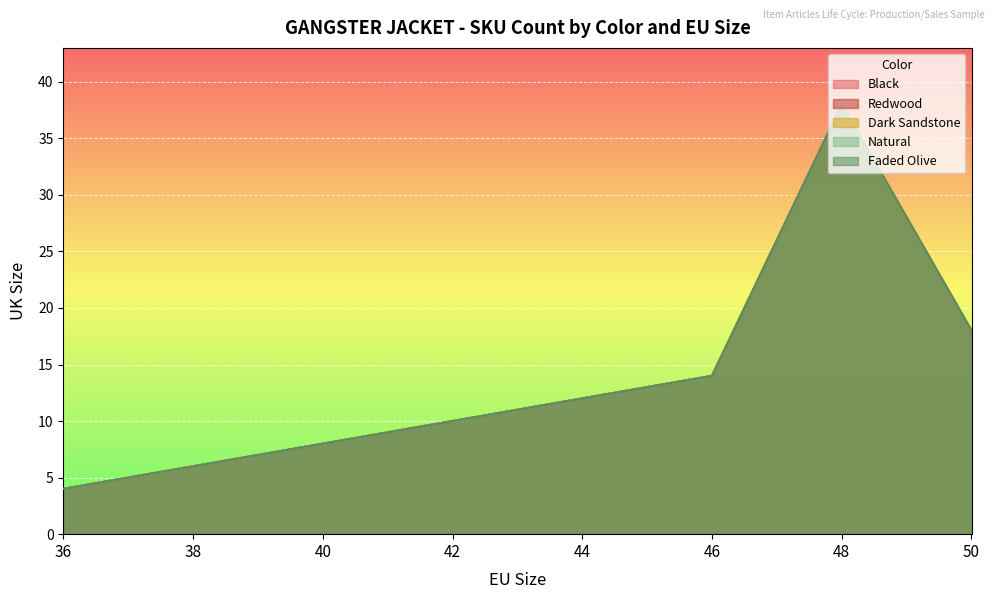

Does the chart display data point markers on the line(s)?

No